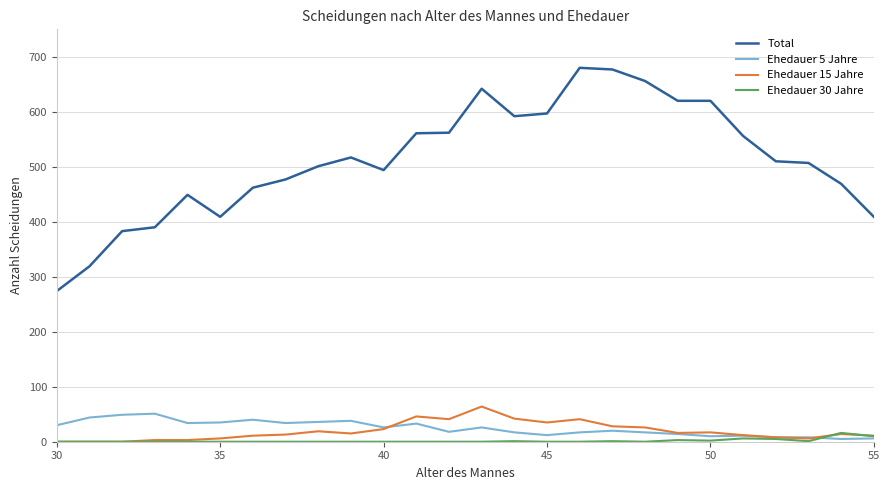

Which series has the largest range (max minus min)?

Total